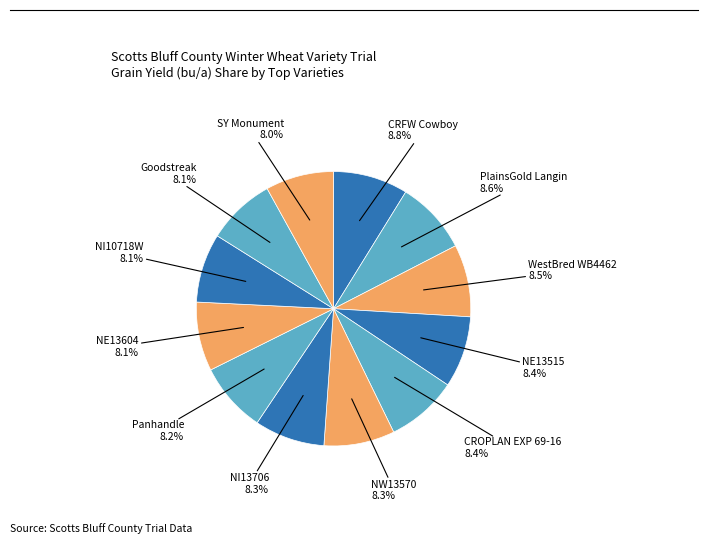

How many segments does this pie chart have?

12